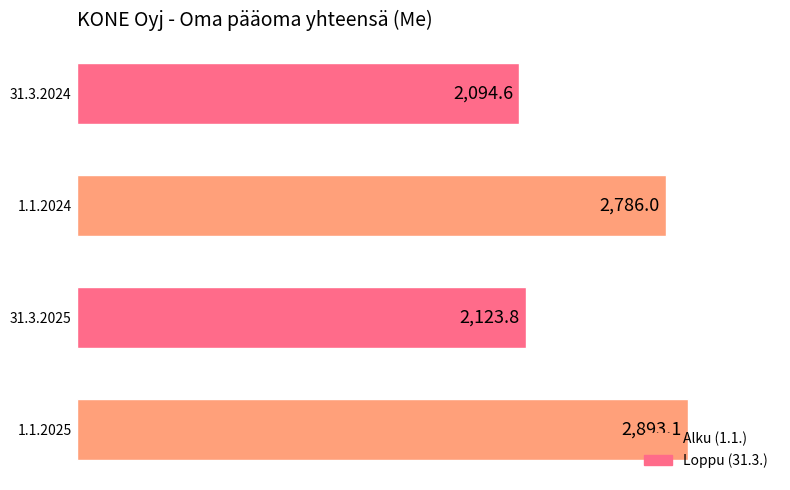

True or false: the data shows 4476.8 at 1.1.2025.

False